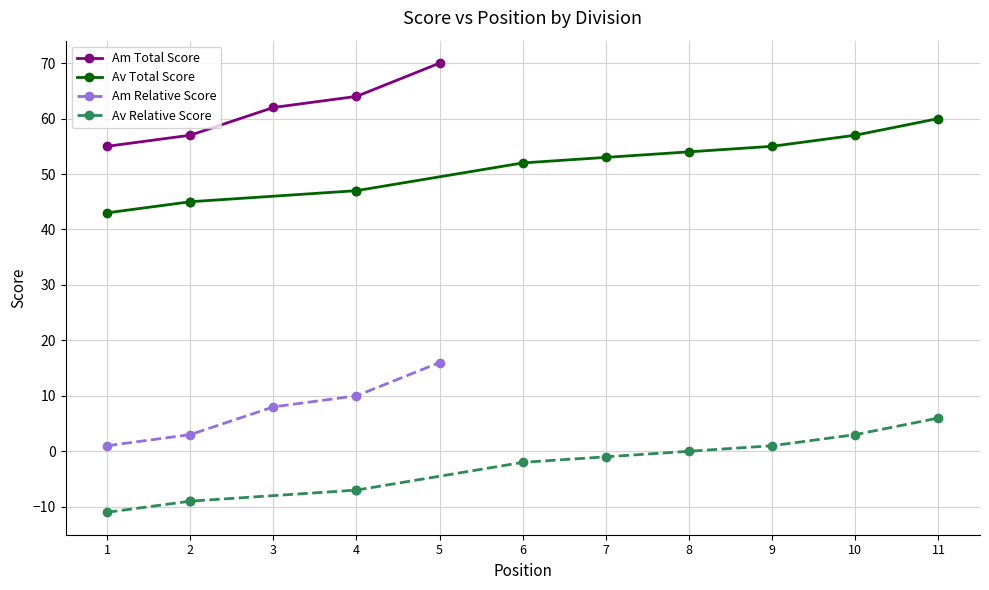

What is the label of the 4th point from the left?

4